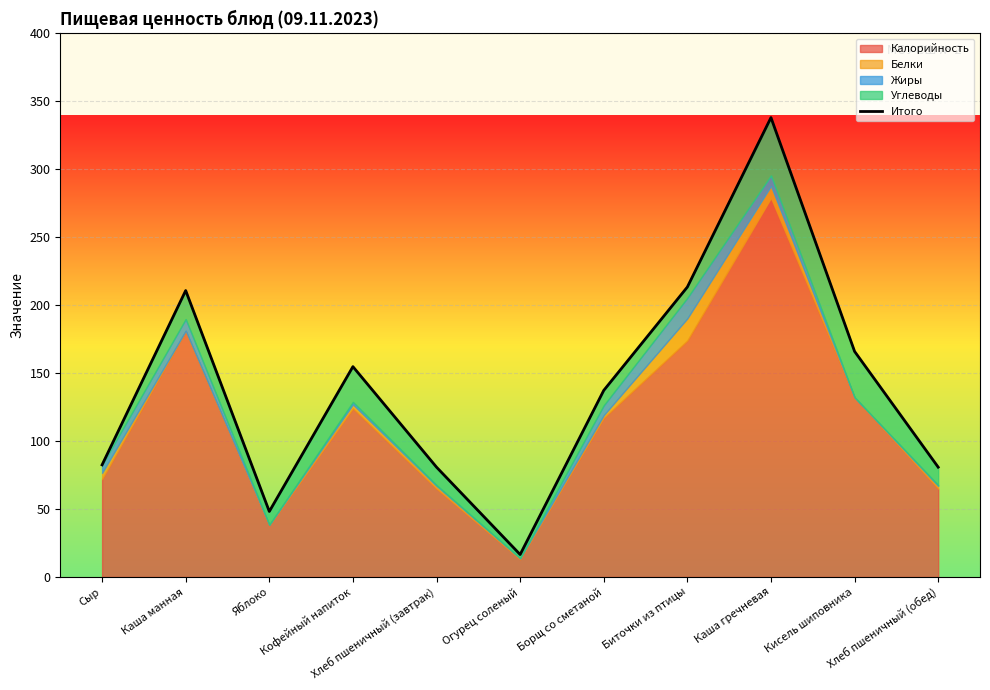

Reading left to right, extract all data points from this chart.

Сыр=82.5	Каша манная=210.8	Яблоко=48.2	Кофейный напиток=154.8	Хлеб пшеничный (завтрак)=80.8	Огурец соленый=16.5	Борщ со сметаной=137.3	Биточки из птицы=213.4	Каша гречневая=338.1	Кисель шиповника=166.0	Хлеб пшеничный (обед)=80.8